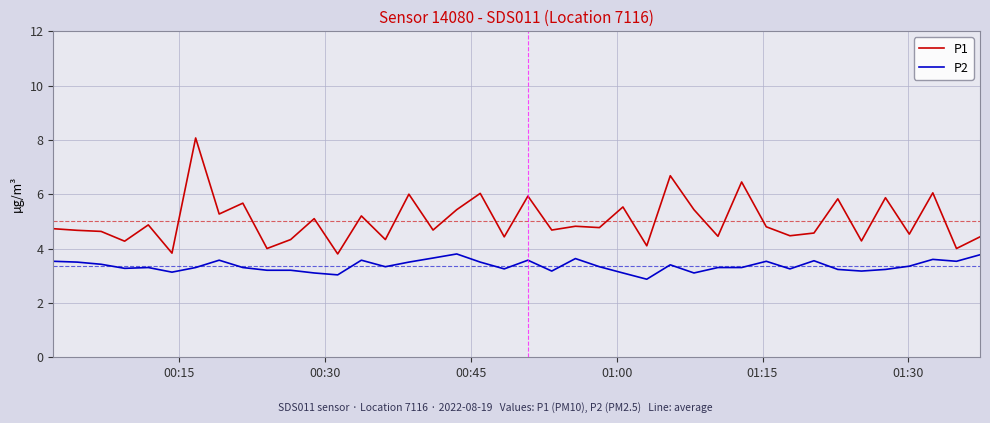

What is the difference between the maximum and minimum values in the P2 series?

0.9